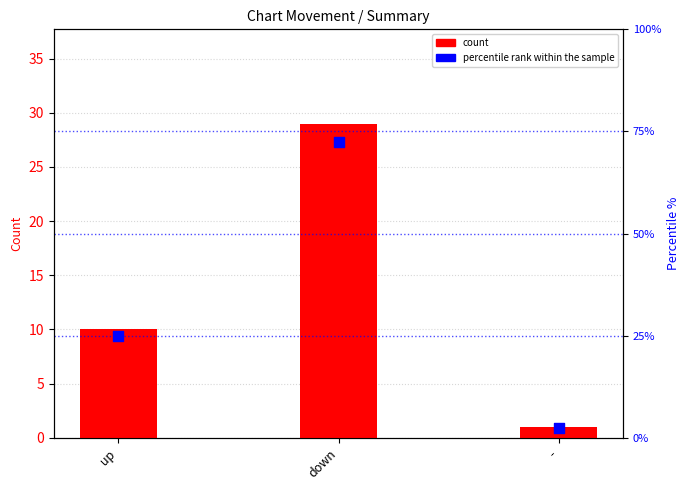

Which series contains the lowest Y value?

count